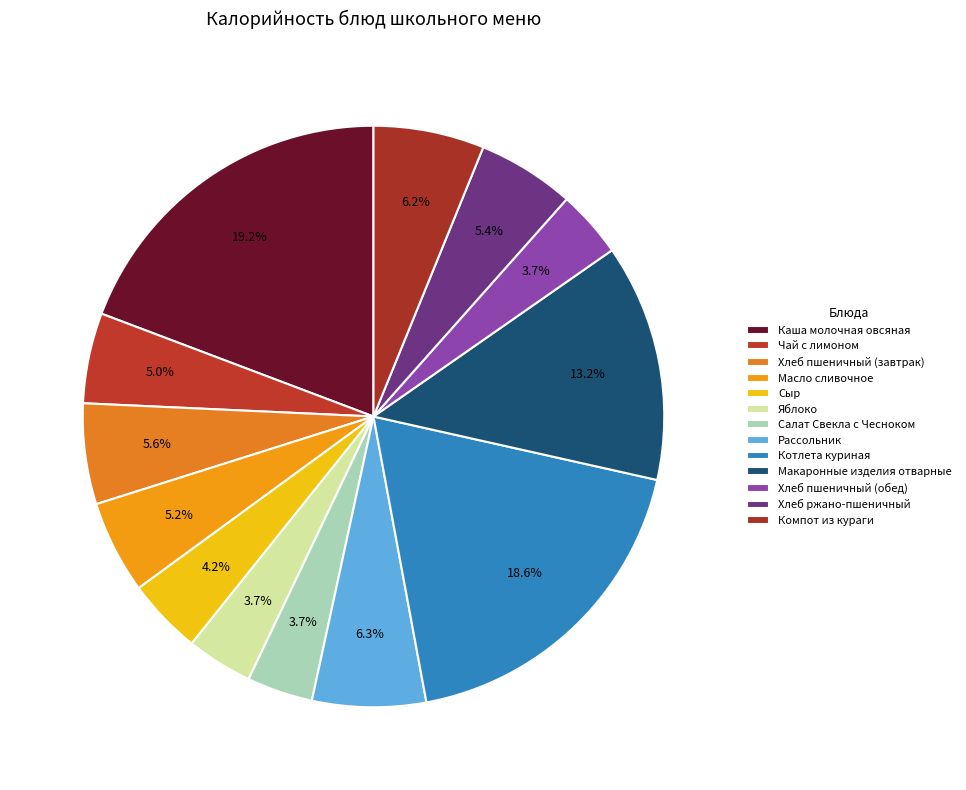

The Сыр slice represents 4% of the pie. True or false?

True